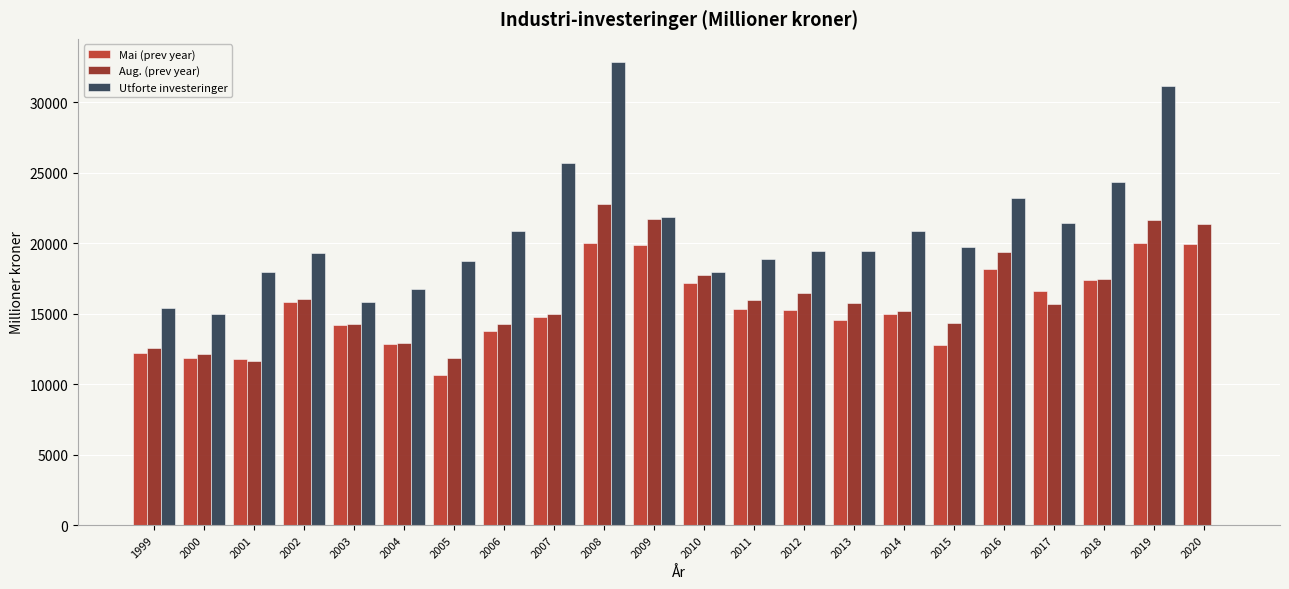

The value of Mai (prev year) at 2001 is 17581. True or false?

False